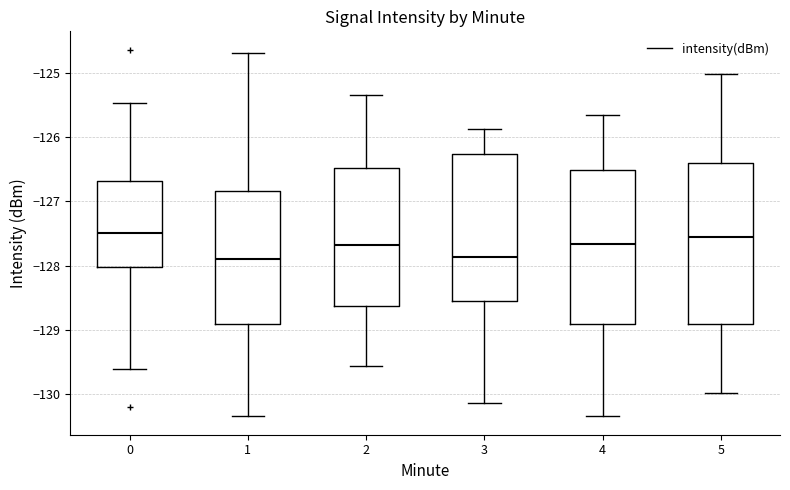

Where is the lower edge of the box at x = 4 on the y-axis? The values are not printed on the chart, so give them approximately, as read against the axis.

-128.9